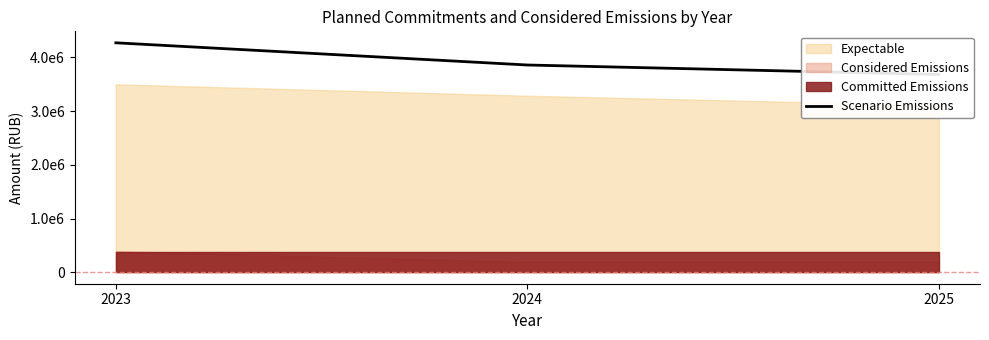

What is the value of the 2nd point from the left?

3857900.0